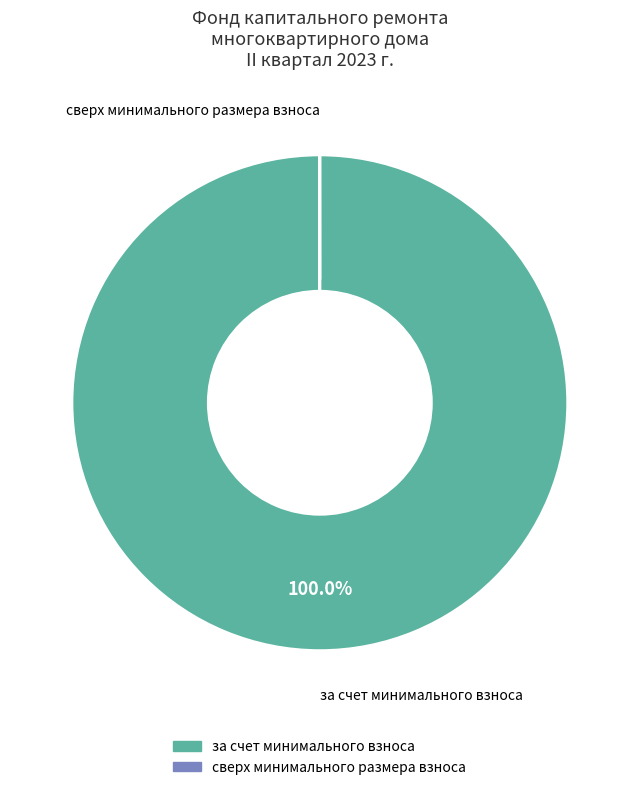

Is there a majority slice in this chart?

Yes